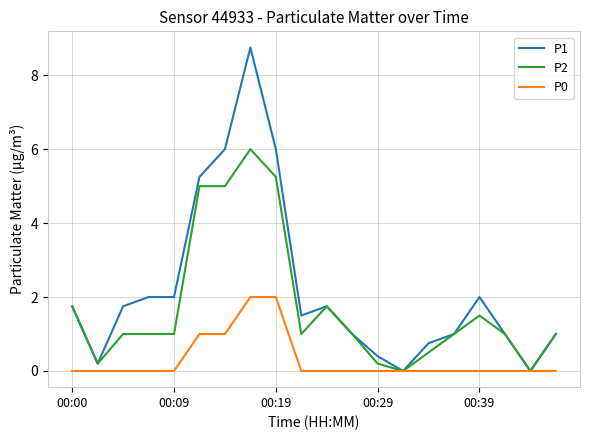

List the series in order of their peak value, lowest first.

P0, P2, P1